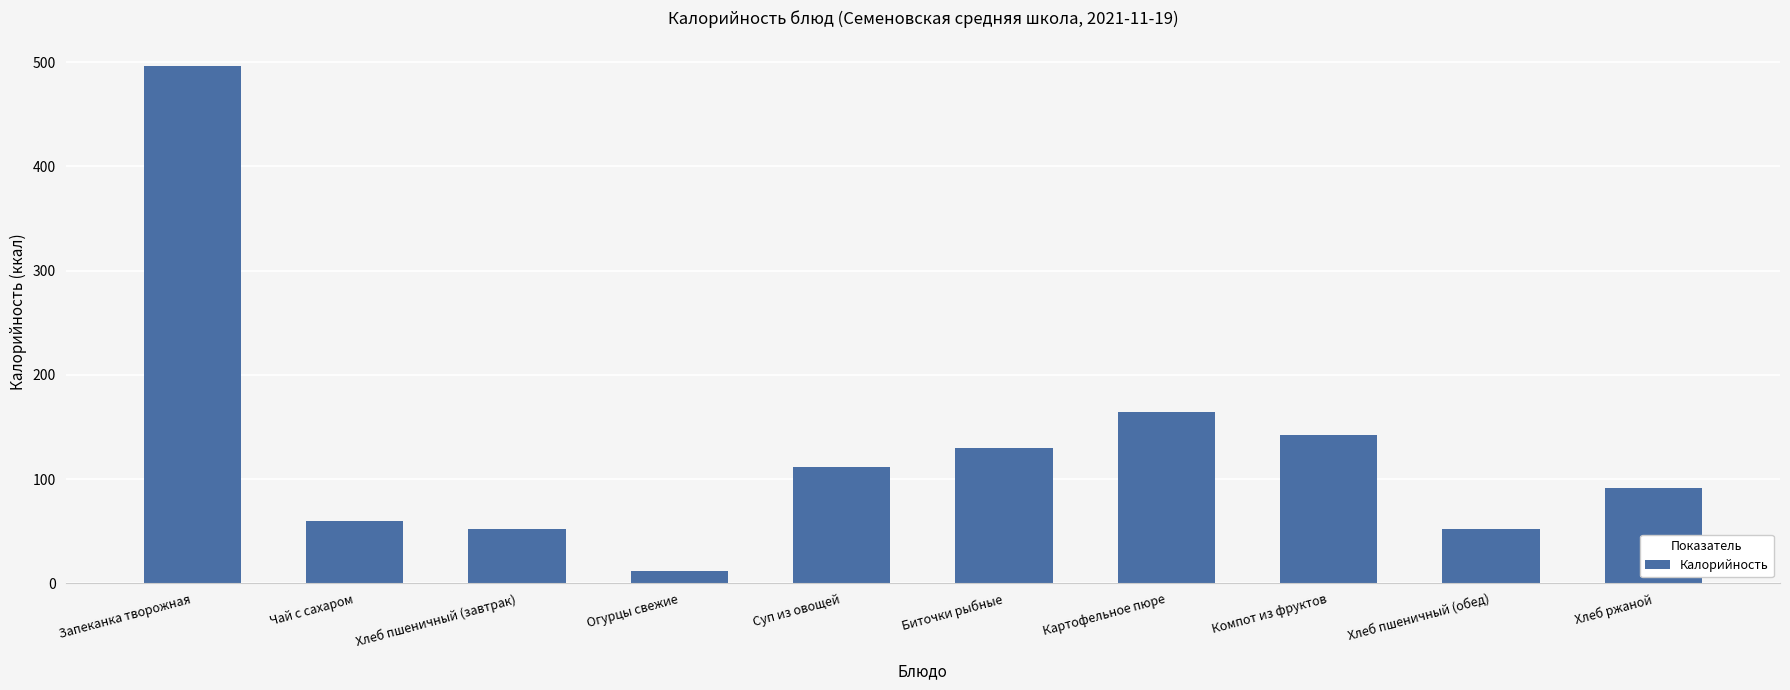

What is the minimum value shown in the chart?

12.0